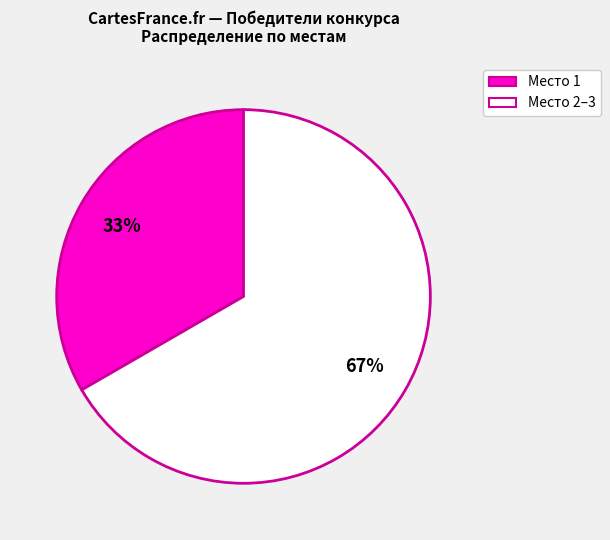

What is the largest slice in the pie chart?

Место 2–3